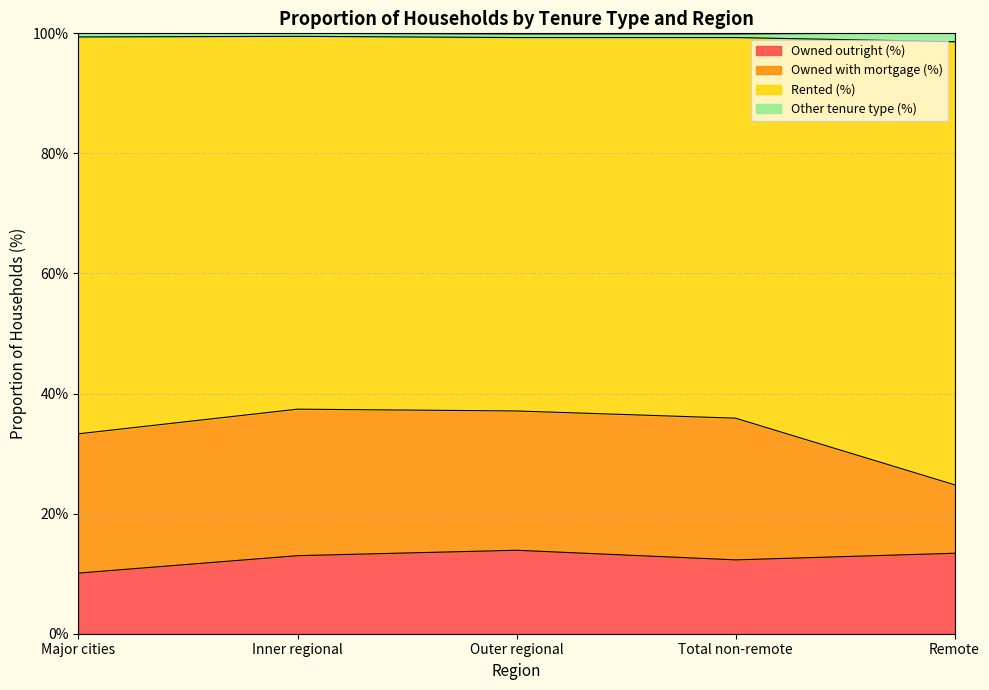

True or false: Rented (%) has a value of 24.0 at Outer regional.

False